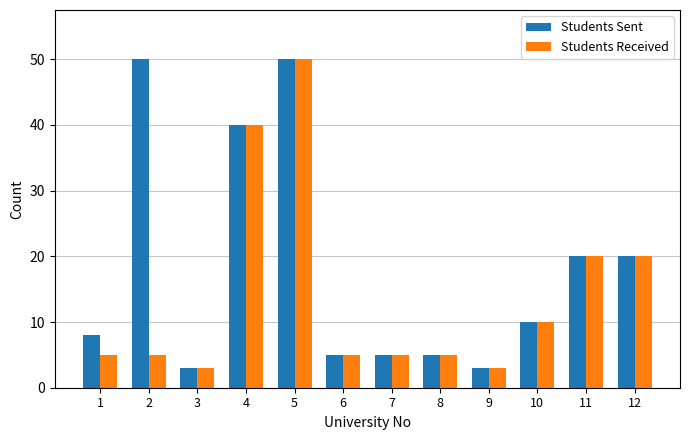

How many bars are there in each group?

2